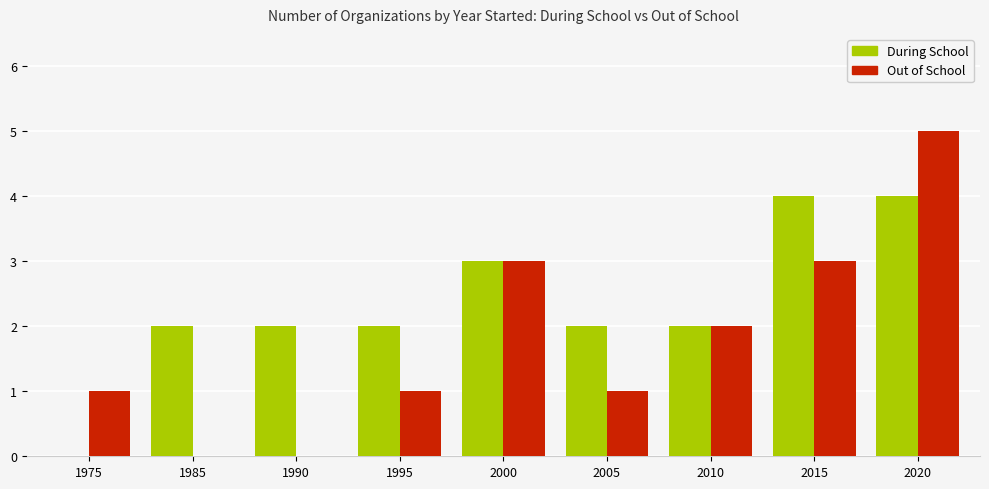

Is it true that During School equals 4 at 2005?

False